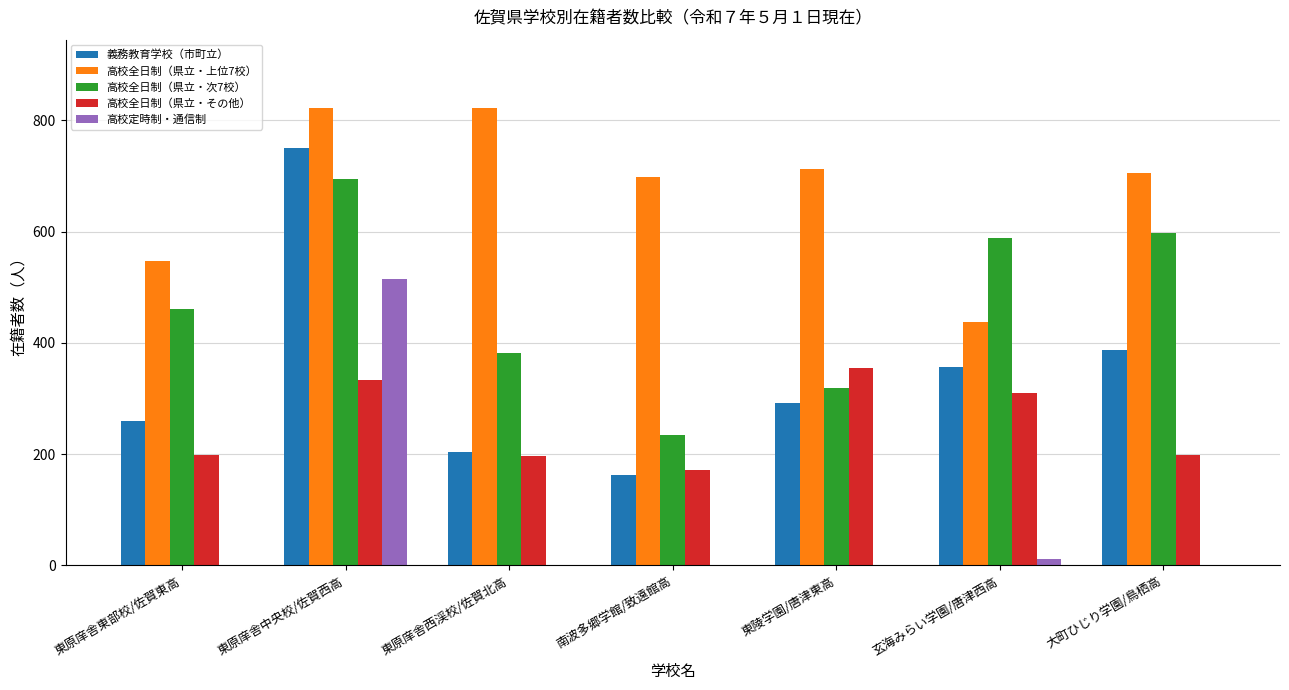

Is the value of 高校全日制（県立・次7校） at 玄海みらい学園/唐津西高 greater than the value of 義務教育学校（市町立） at 玄海みらい学園/唐津西高?

Yes